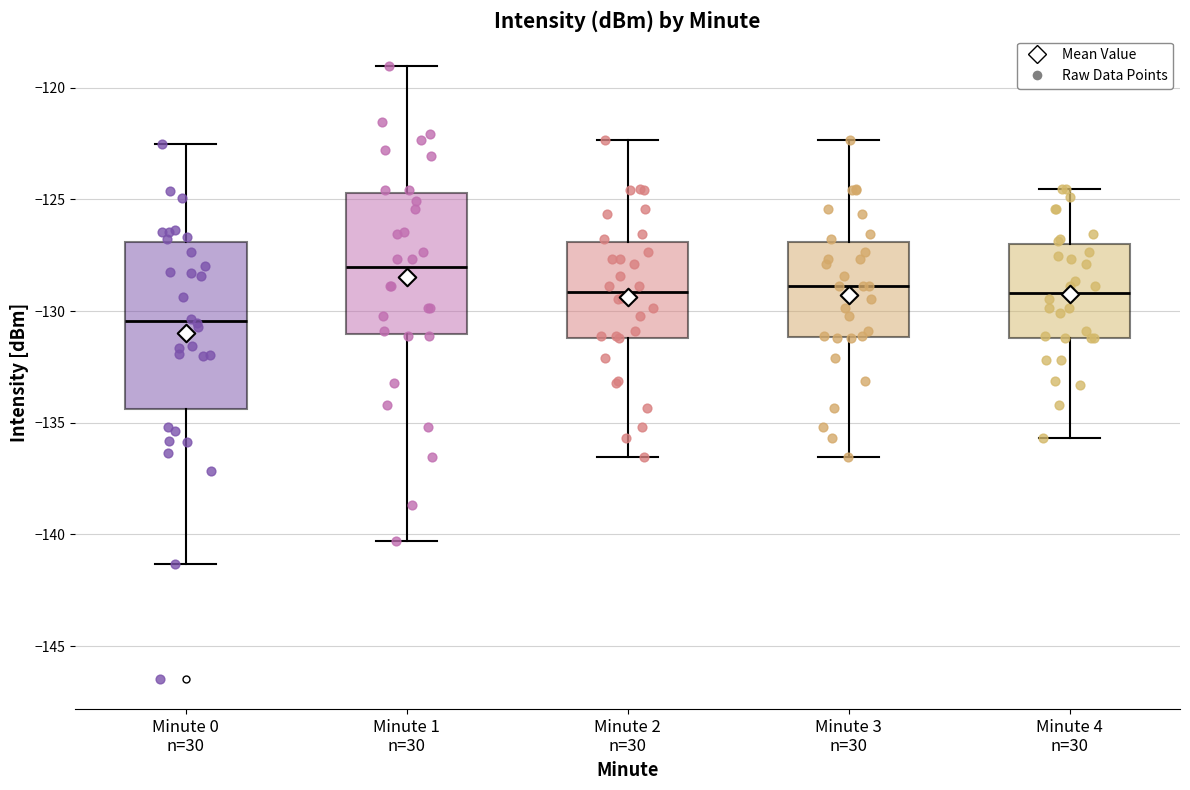

Where does the median line of the box for Minute 0 n=30 sit on the y-axis? The values are not printed on the chart, so give them approximately, as read against the axis.

-130.5